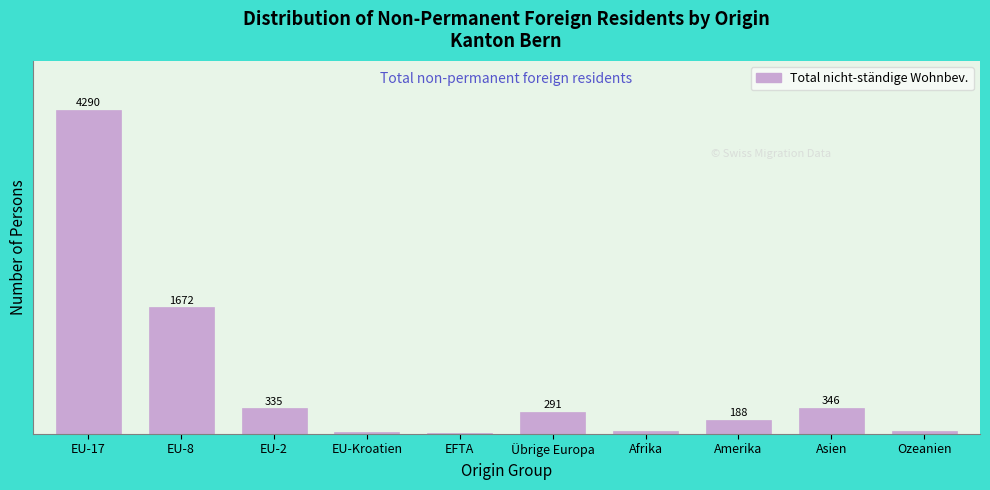

Between EFTA and EU-8, which is larger?

EU-8